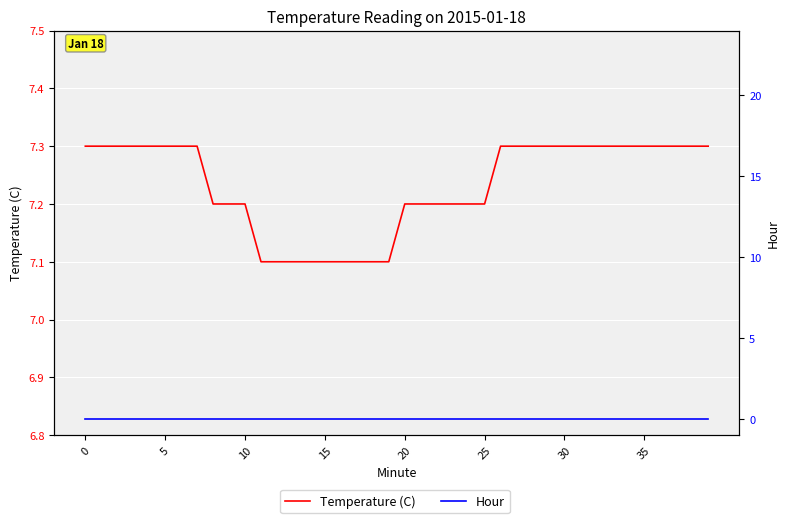

Is this an area chart (filled region under the line)?

No